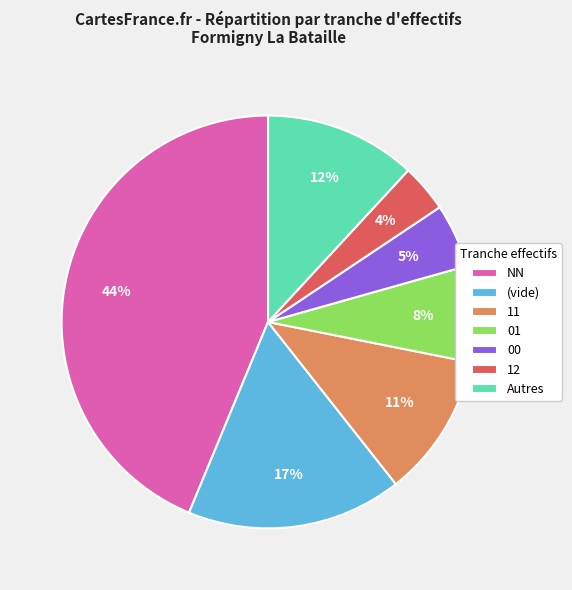

True or false: 11 accounts for 11% of the total.

True